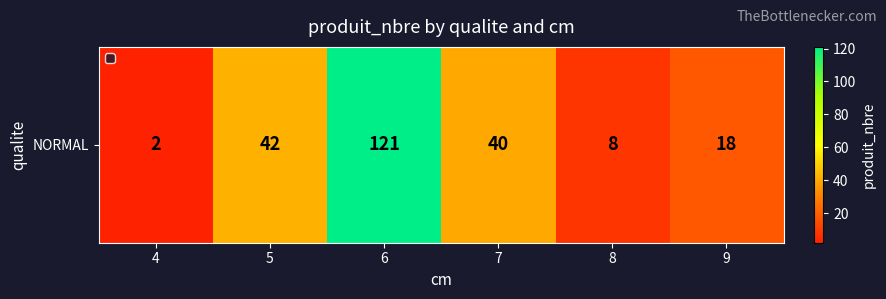

Which label corresponds to the largest value in the chart?

6